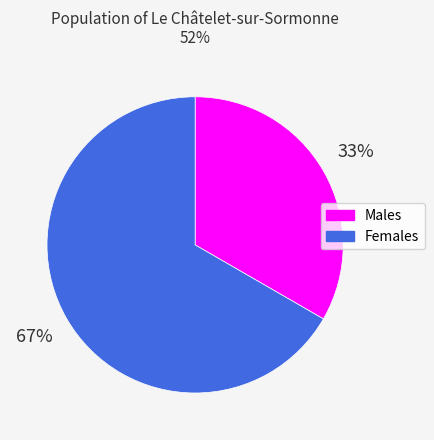

To the nearest percent, what is the average slice percentage?

50%